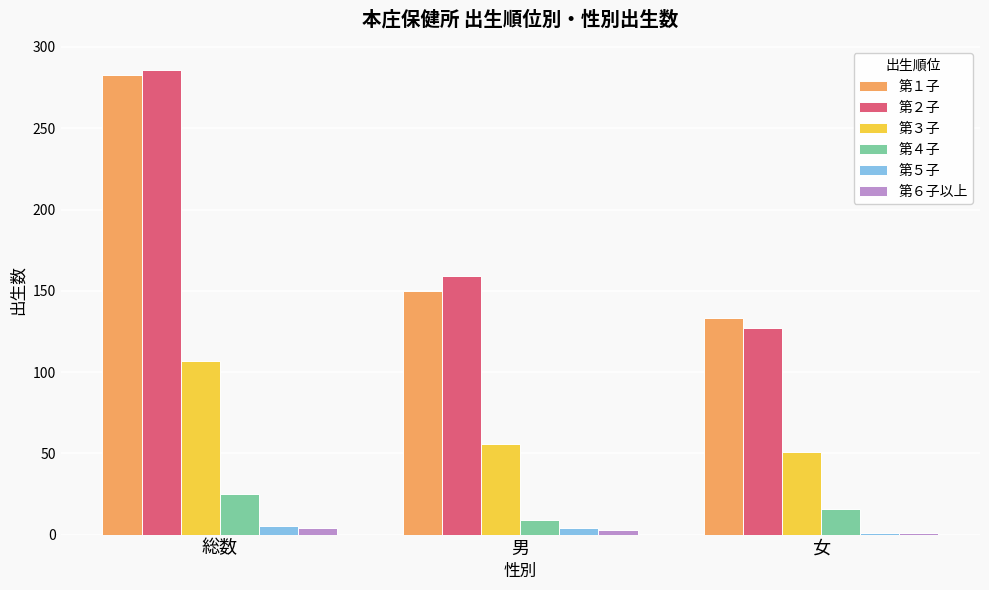

What is the greatest value displayed?

286